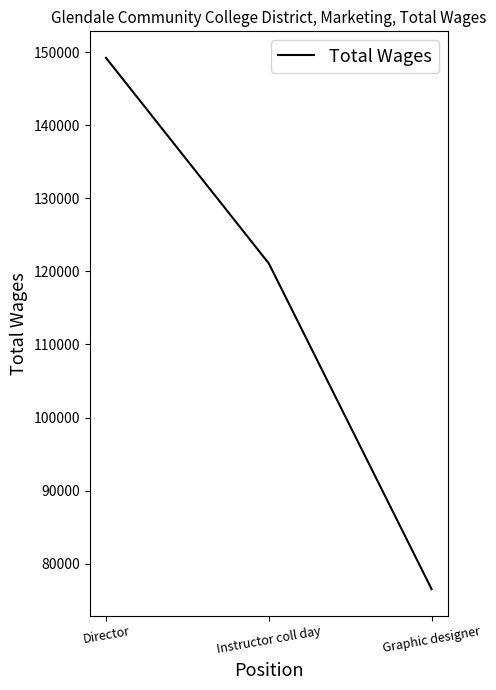

Approximately how many times larger is the value at Graphic designer compared to Instructor coll day?

0.6